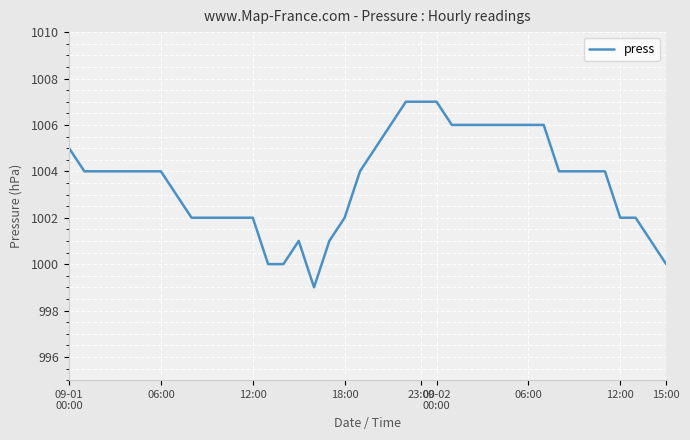

What is the smallest value displayed?

999